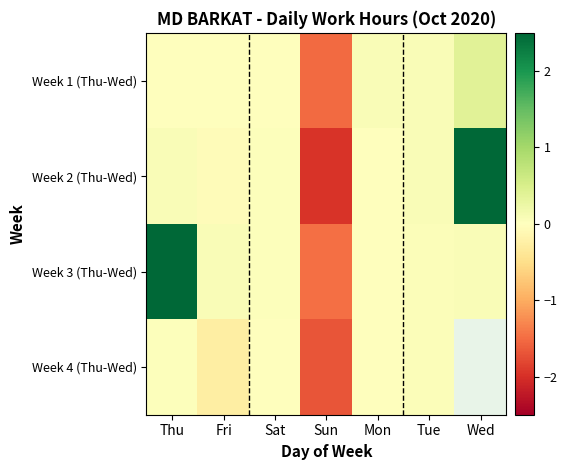

Is the value of Week 2 (Thu-Wed) at Sat greater than the value of Week 1 (Thu-Wed) at Fri?

Yes